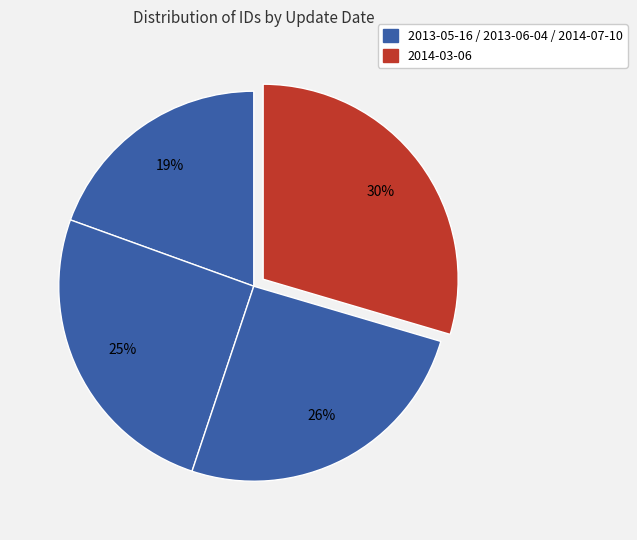

Which slice is the largest?

2014-03-06